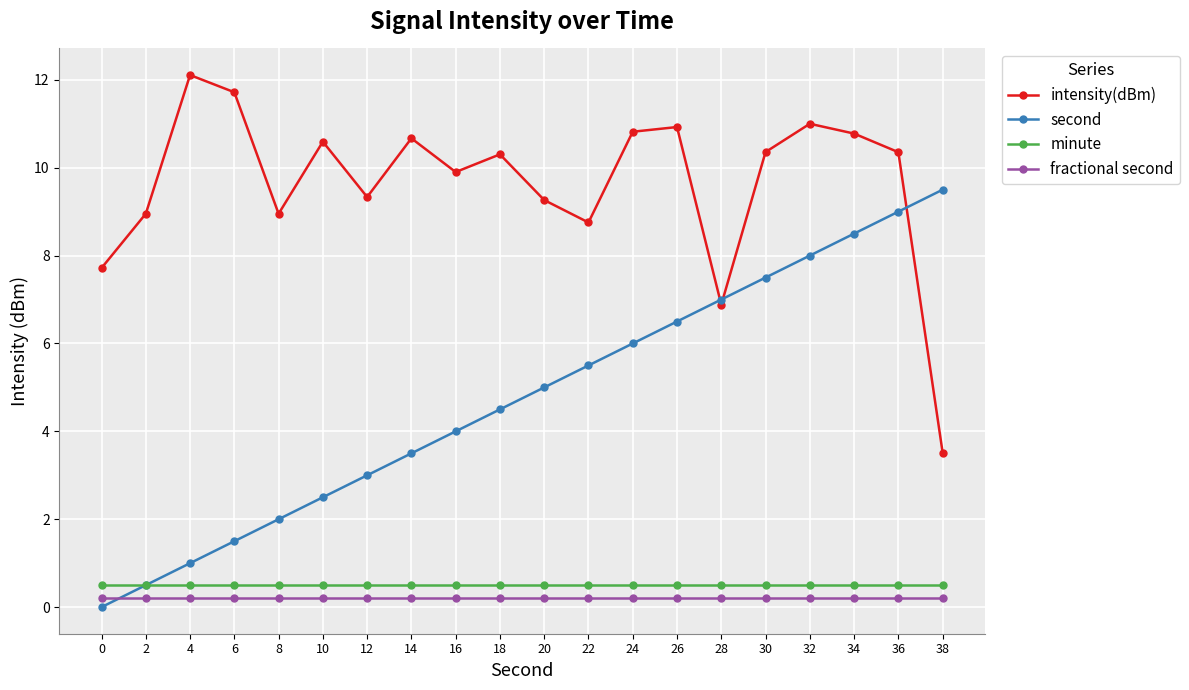

How many distinct data groups are displayed?

4